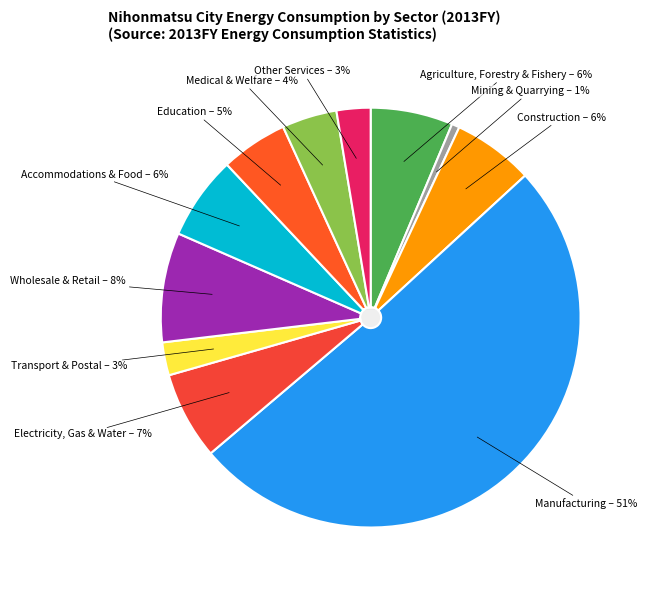

Count the number of slices in the pie.

11